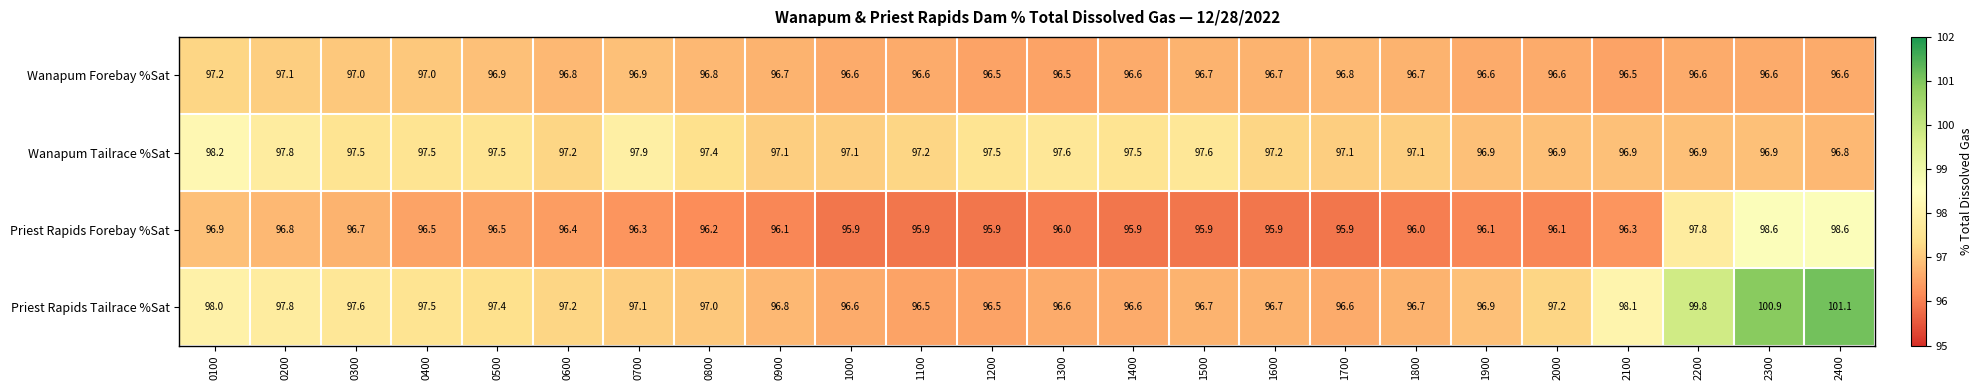

What is the highest value of the Priest Rapids Tailrace %Sat series?

101.1